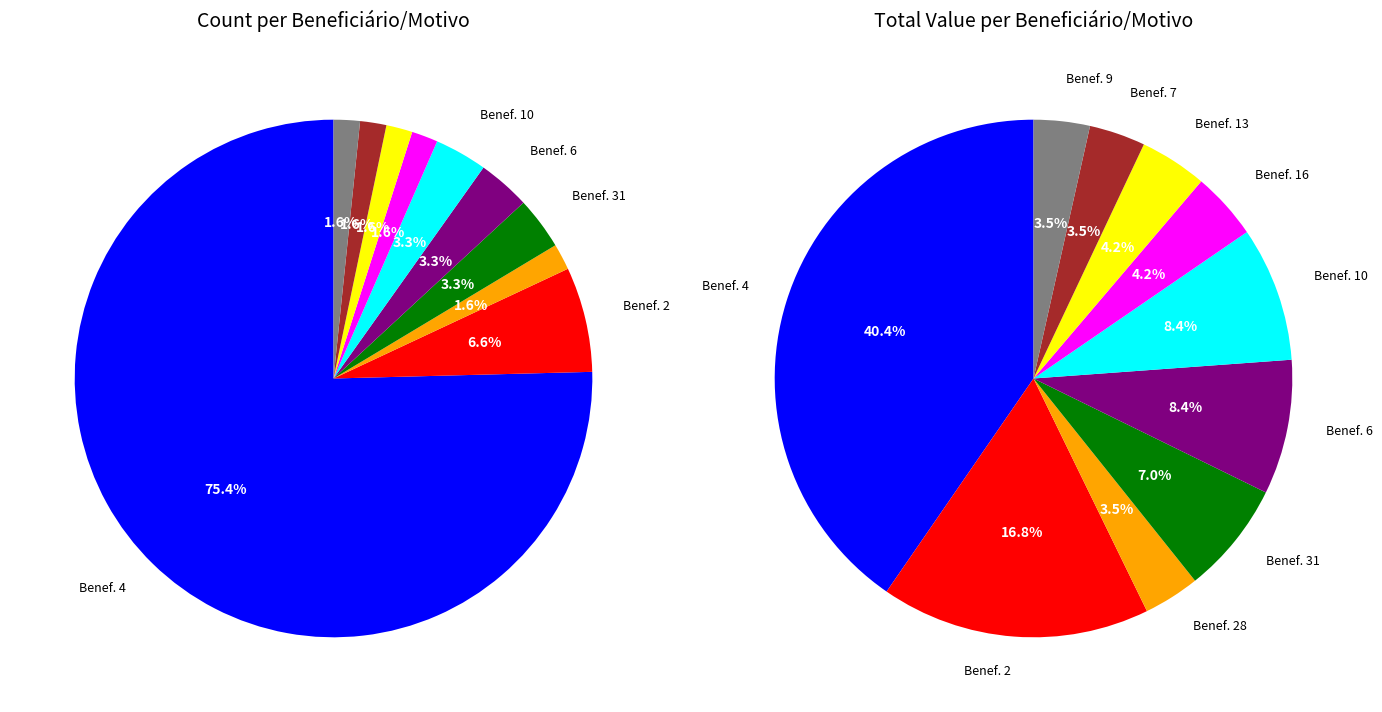

Combined, what portion of the pie is 2 and 31?

9.8%